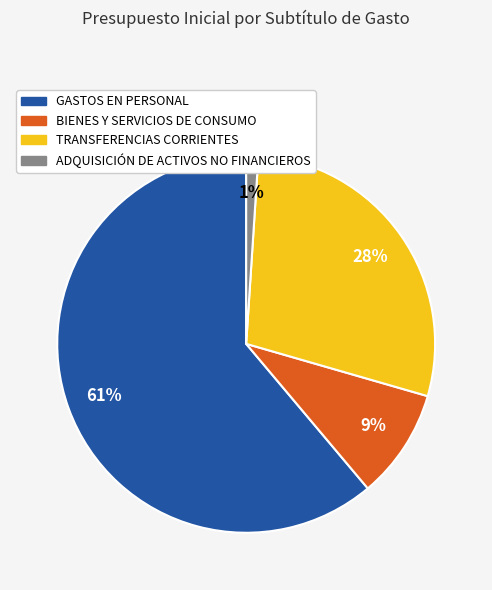

What percentage is the TRANSFERENCIAS CORRIENTES slice, to the nearest percent?

28%